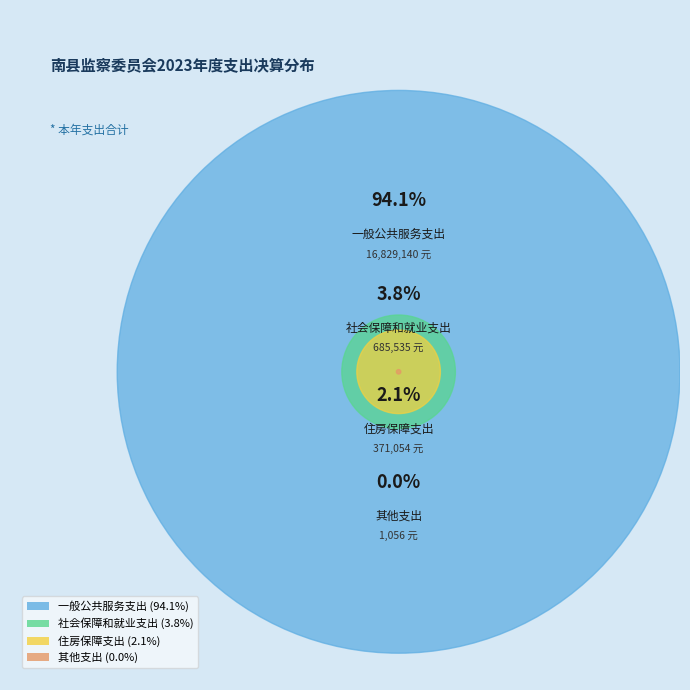

Does 社会保障和就业支出 account for over 50% of the chart?

No